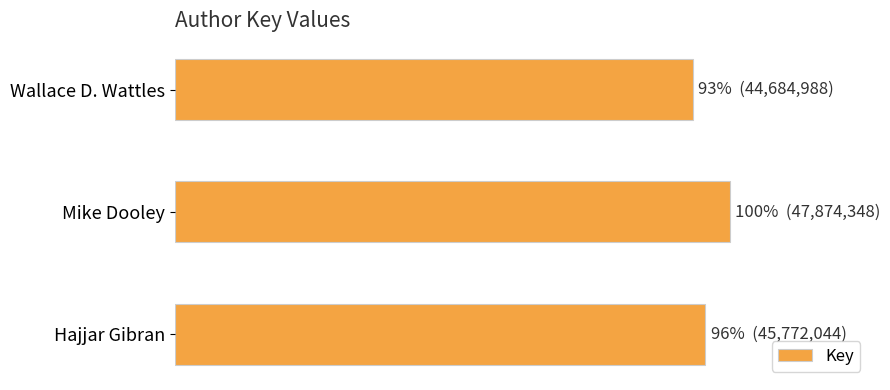

What is the smallest value displayed?

44684988